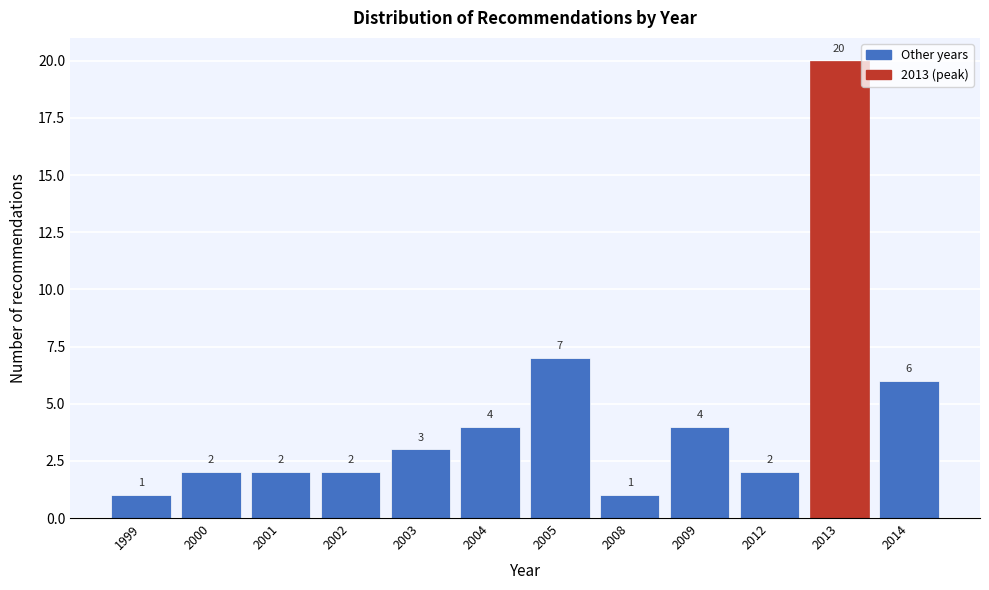

Reading right to left, extract all data points from this chart.

2014=6	2013=20	2012=2	2009=4	2008=1	2005=7	2004=4	2003=3	2002=2	2001=2	2000=2	1999=1